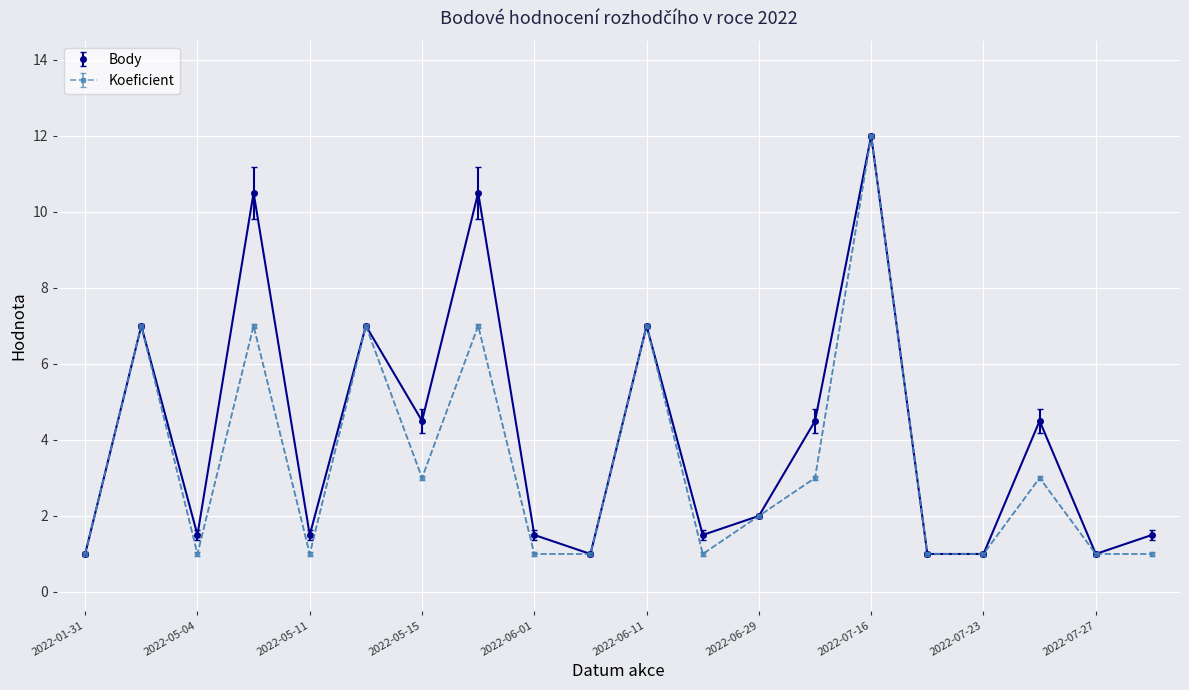

What is the maximum value shown in the chart?

12.0